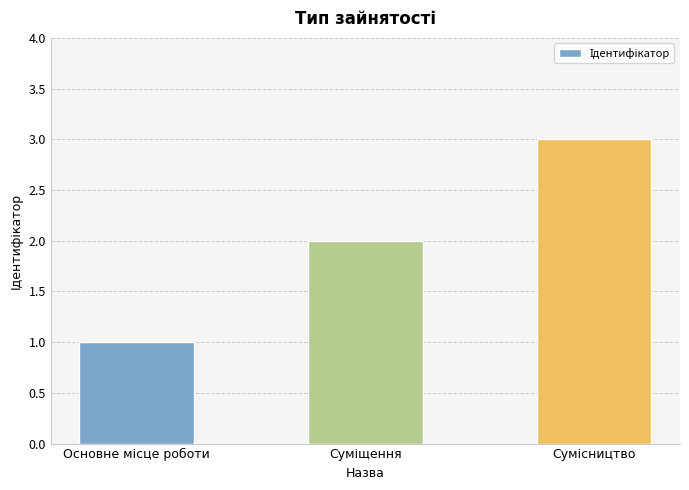

What is the smallest value displayed?

1